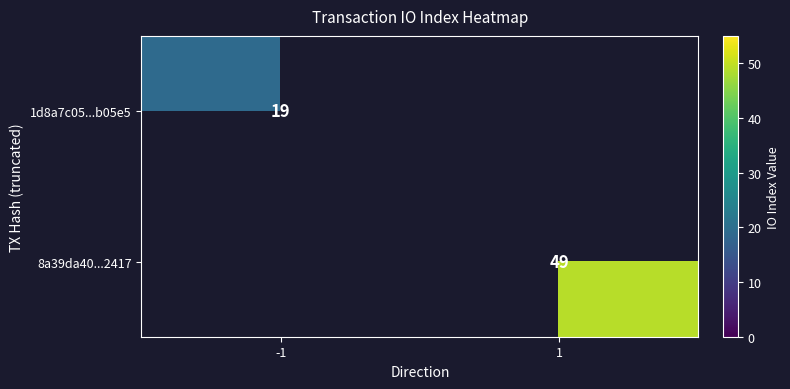

Is the value of 8a39da40...2417 at 1 greater than the value of 1d8a7c05...b05e5 at -1?

Yes